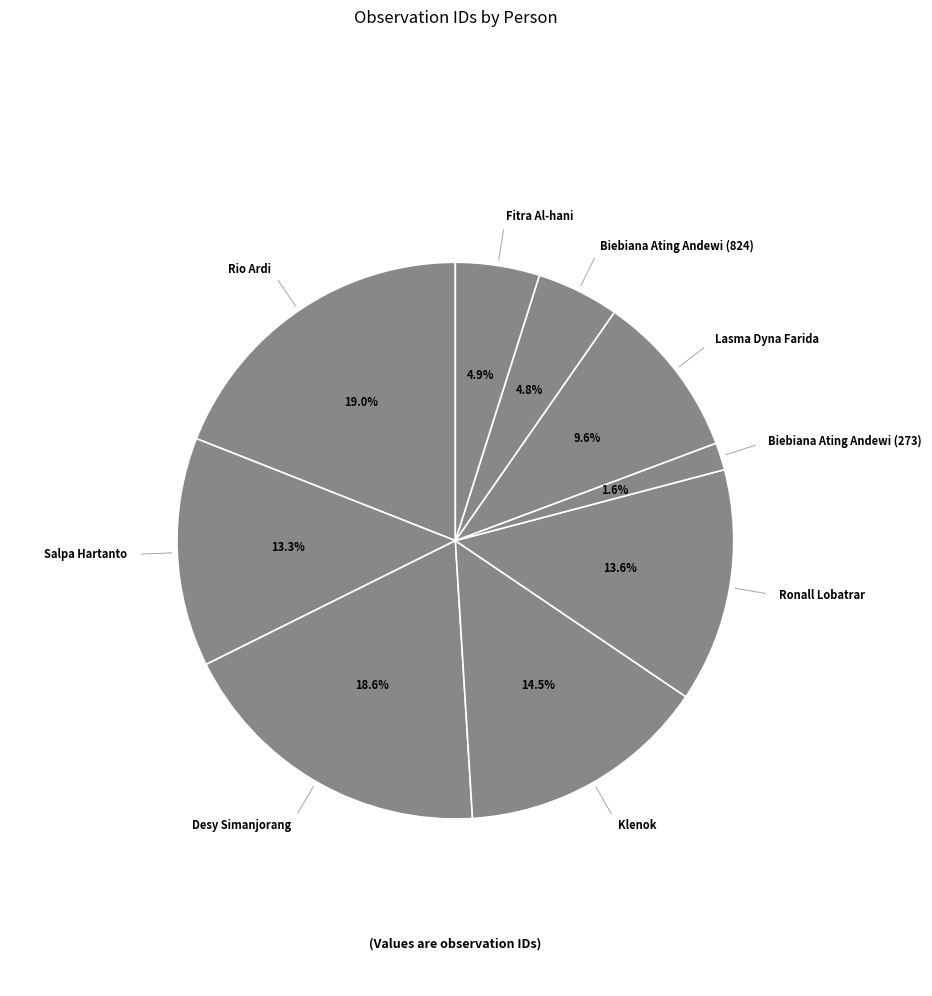

How many segments does this pie chart have?

9